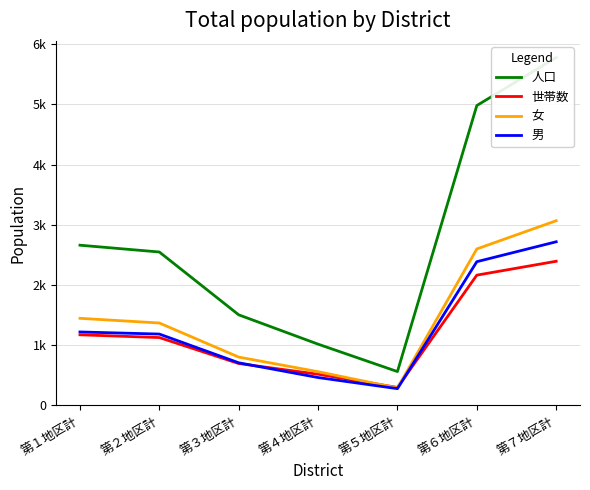

At 第５地区計, list the series in order from smallest to largest.

男, 女, 世帯数, 人口